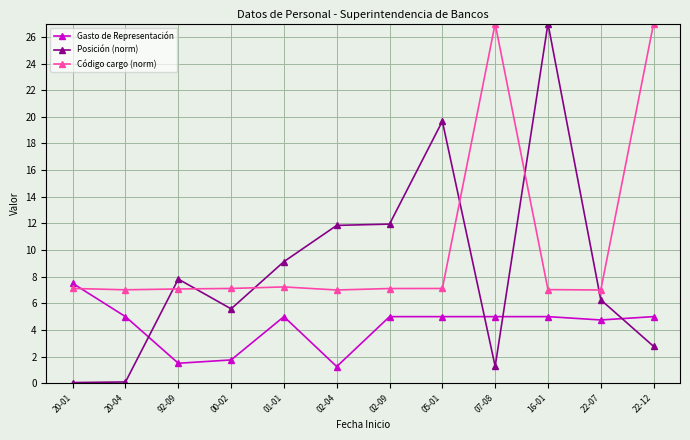

Which series has the widest spread of values?

Posición (norm)